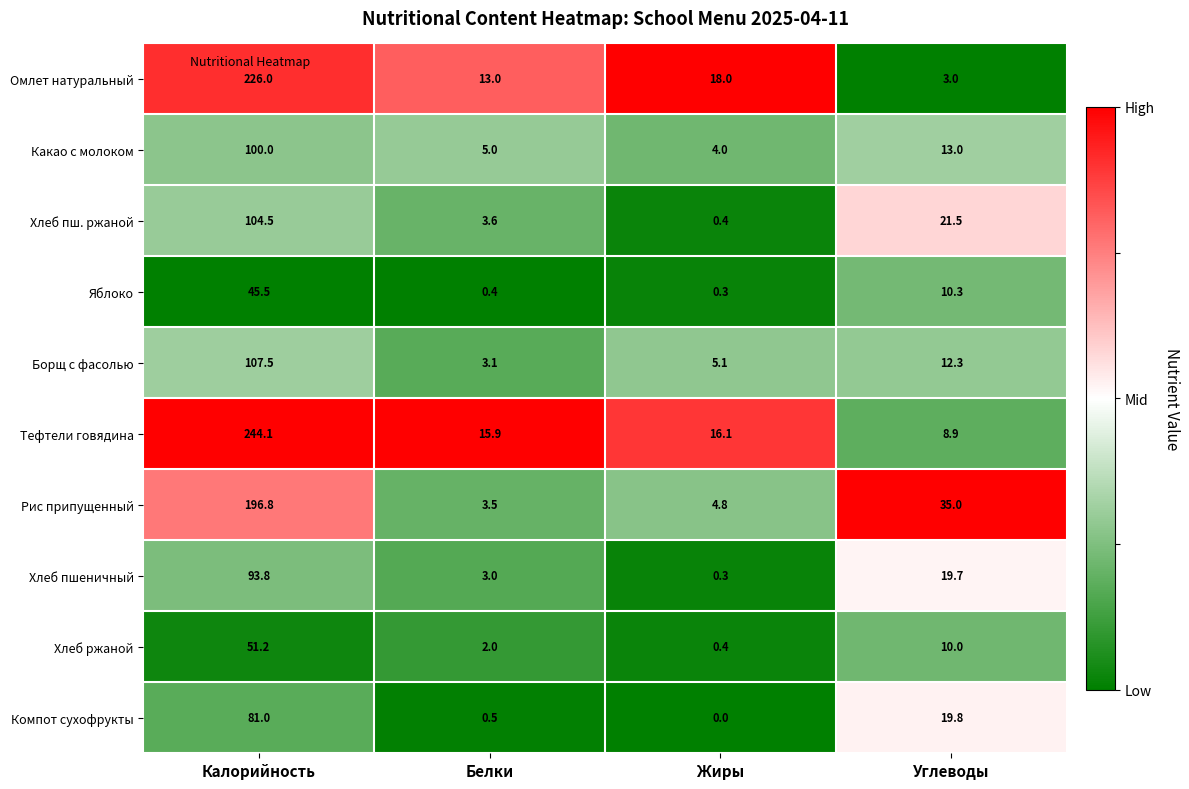

What is the sum of the Тефтели говядина values at Калорийность and Углеводы?

253.0